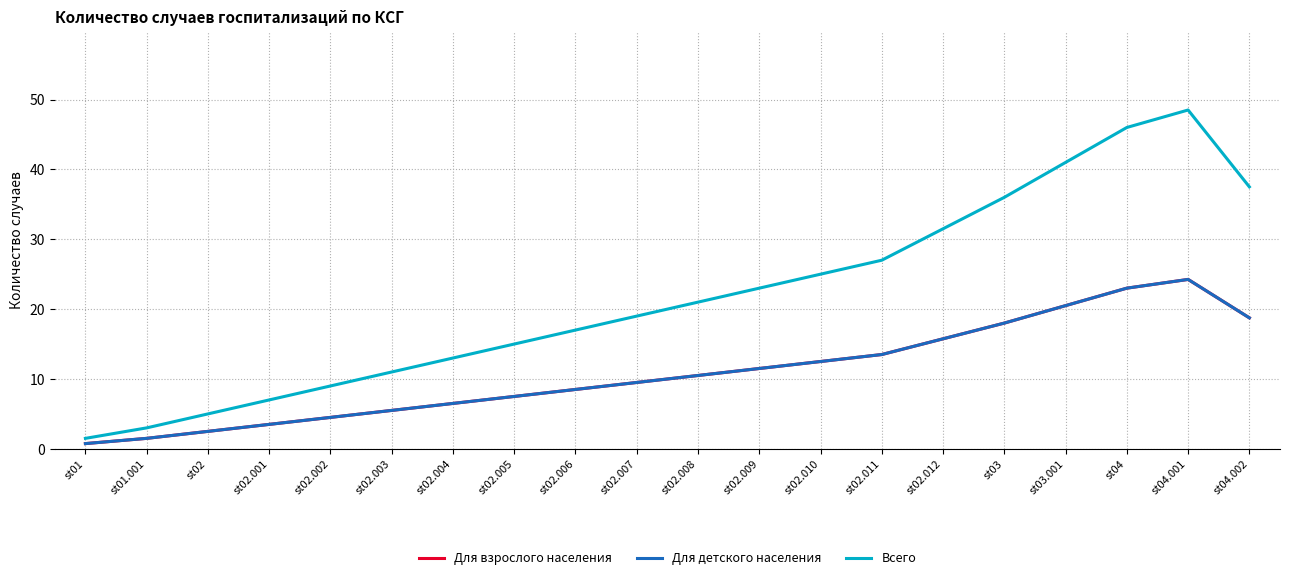

Does the chart have visible grid lines?

Yes